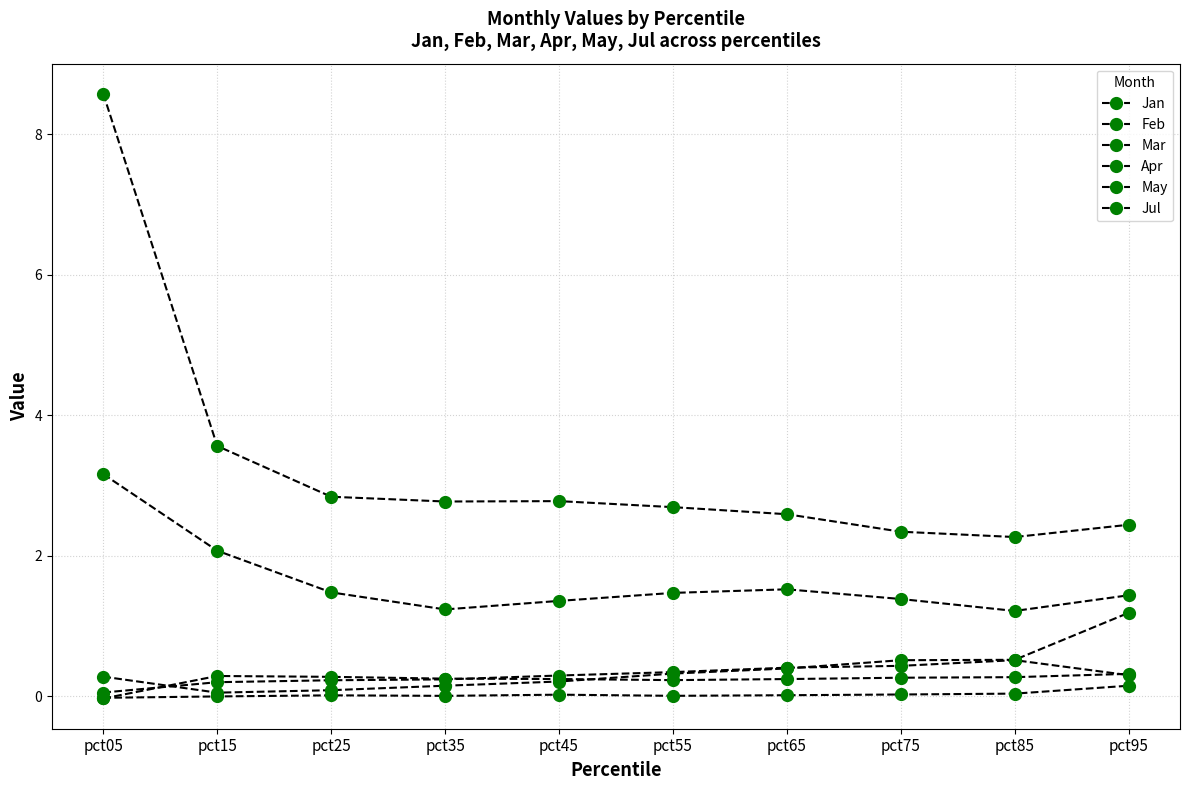

True or false: Mar has more than 0 points higher than both neighbors.

False